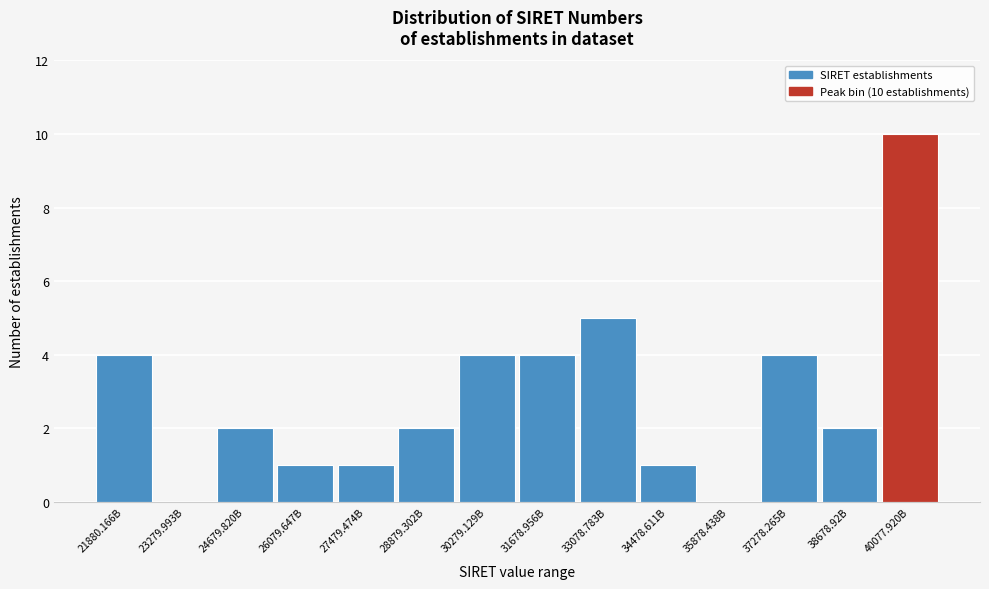

Reading left to right, list all the values displayed in this chart.

21880.166B=4	23279.993B=0	24679.820B=2	26079.647B=1	27479.474B=1	28879.302B=2	30279.129B=4	31678.956B=4	33078.783B=5	34478.611B=1	35878.438B=0	37278.265B=4	38678.92B=2	40077.920B=10